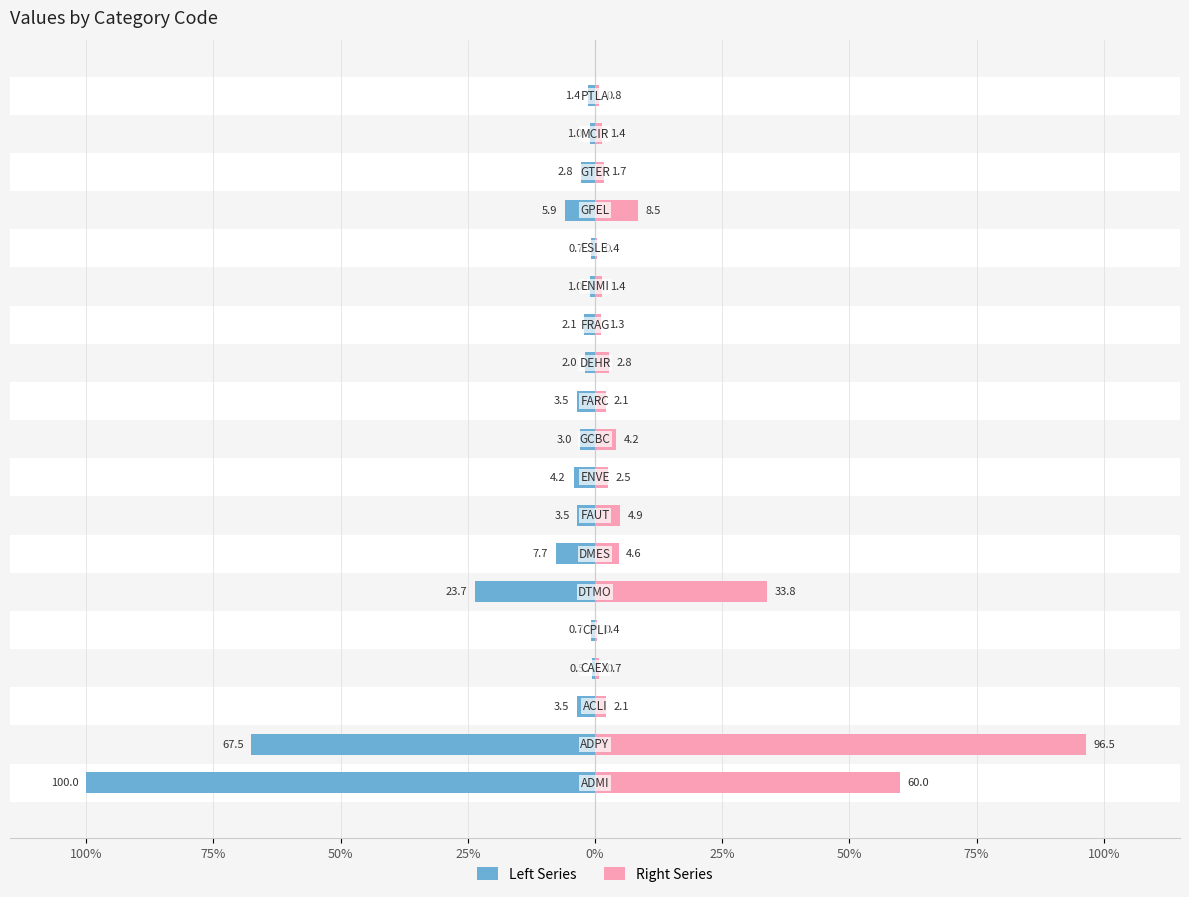

What is the value of the Left Series bar at the 11th from the left?

-3.5